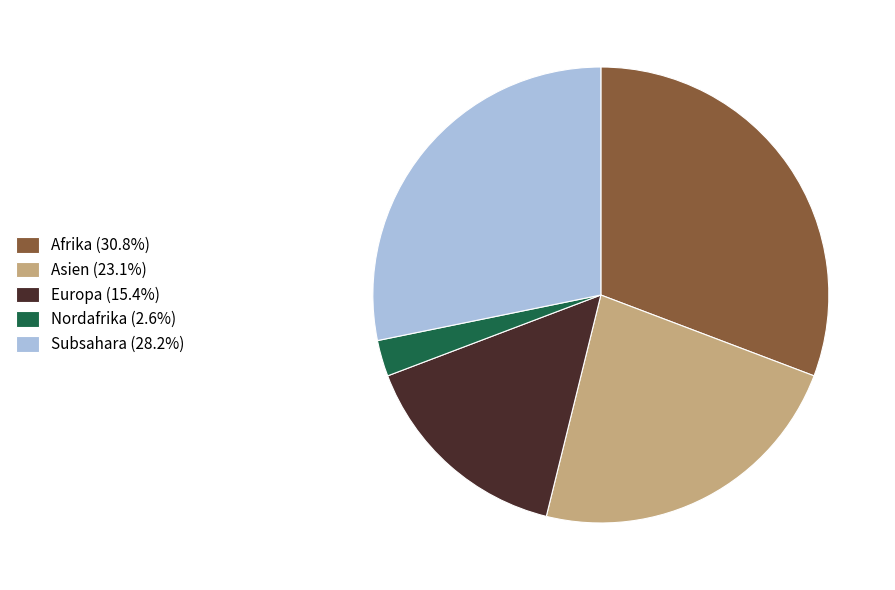

What is the ratio of the value at Afrika (30.8%) to the value at Asien (23.1%)?

1.3